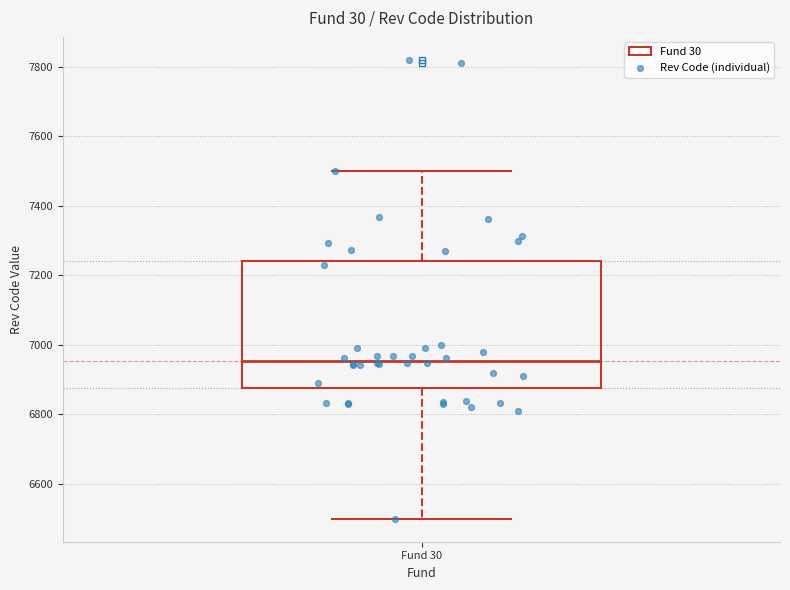

Transcribe this box plot: give where the median line is, the range the box spans, and where the two whiskers end, as read against the y-axis. The values are not printed on the chart, so give them approximately, as read against the axis.

median 6960, box 6880 to 7240, whiskers 6500 to 7500